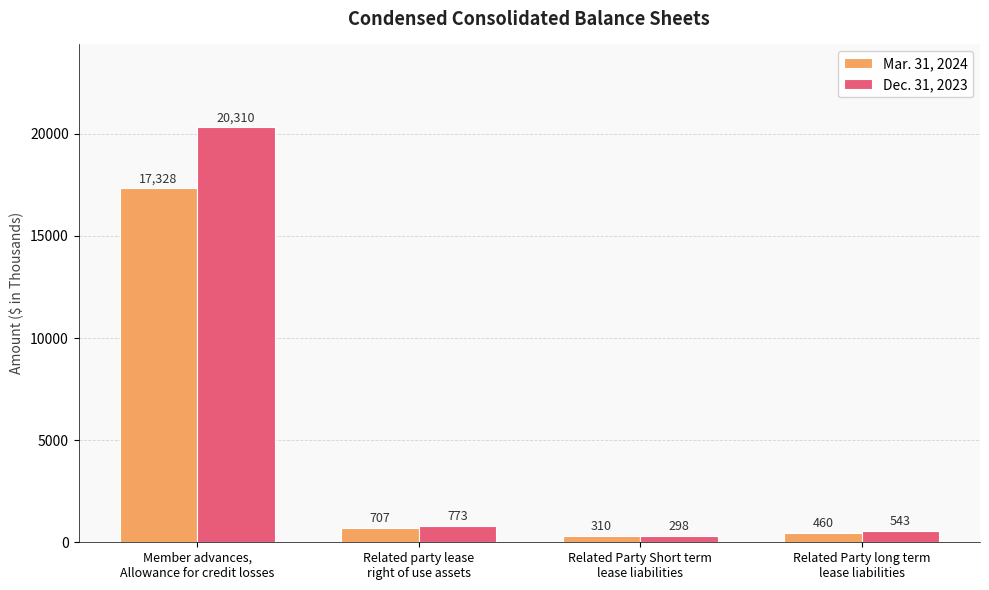

List the labels in order of Mar. 31, 2024 value, smallest first.

Related Party Short term
lease liabilities, Related Party long term
lease liabilities, Related party lease
right of use assets, Member advances,
Allowance for credit losses